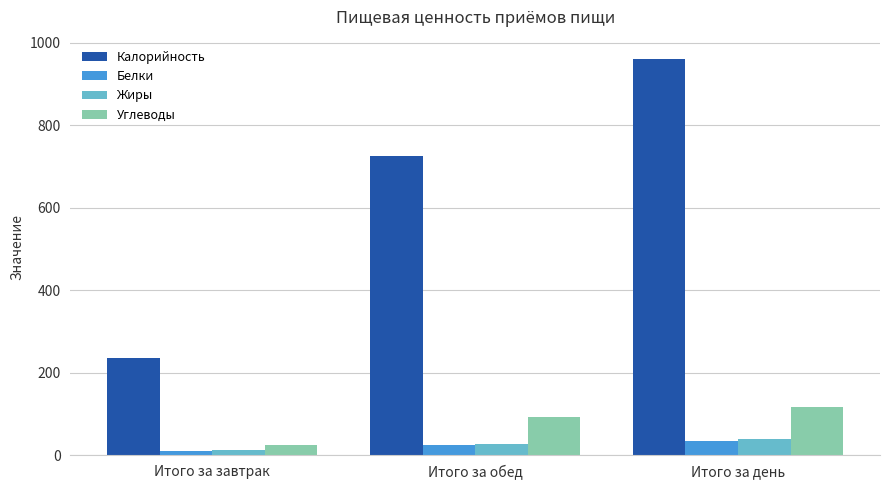

How many values in the Белки series are below 24?

1